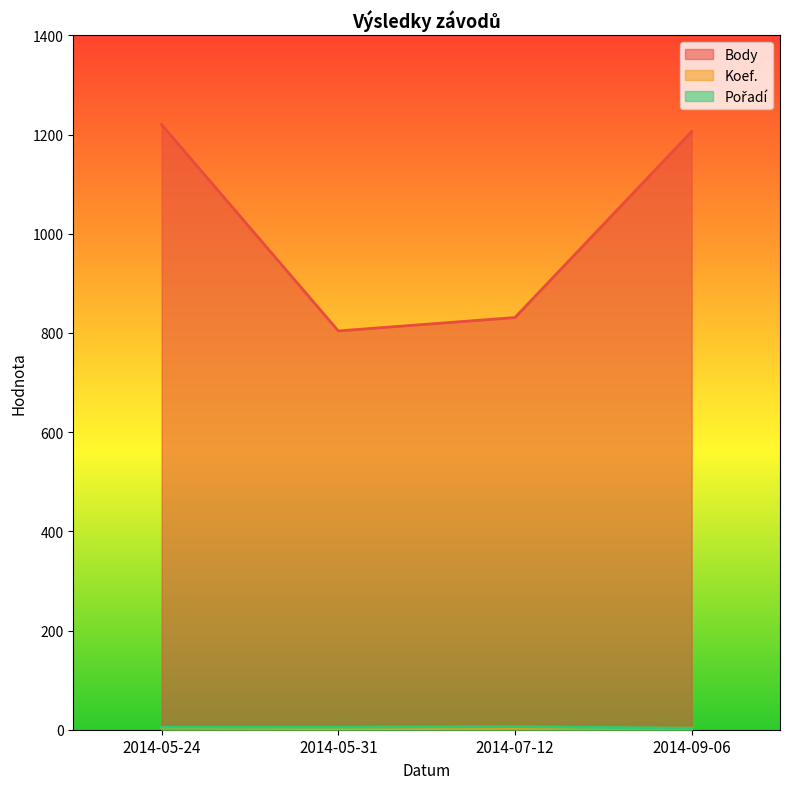

In Koef., how many points are lower than both neighbors (excluding endpoints)?

1